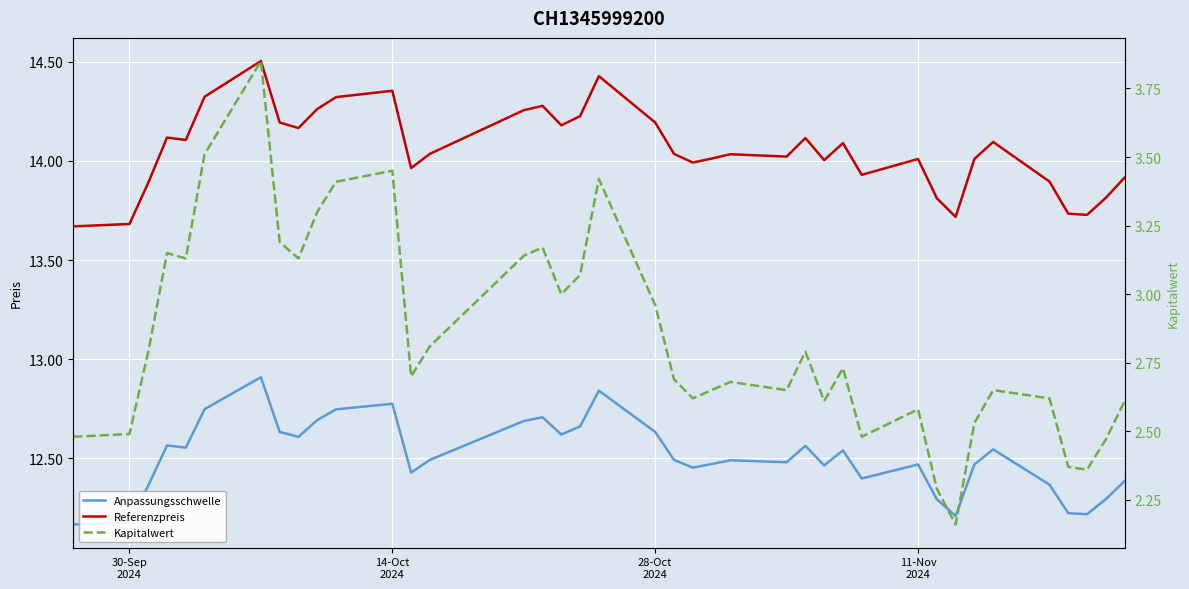

True or false: Anpassungsschwelle and Referenzpreis cross at least once.

False